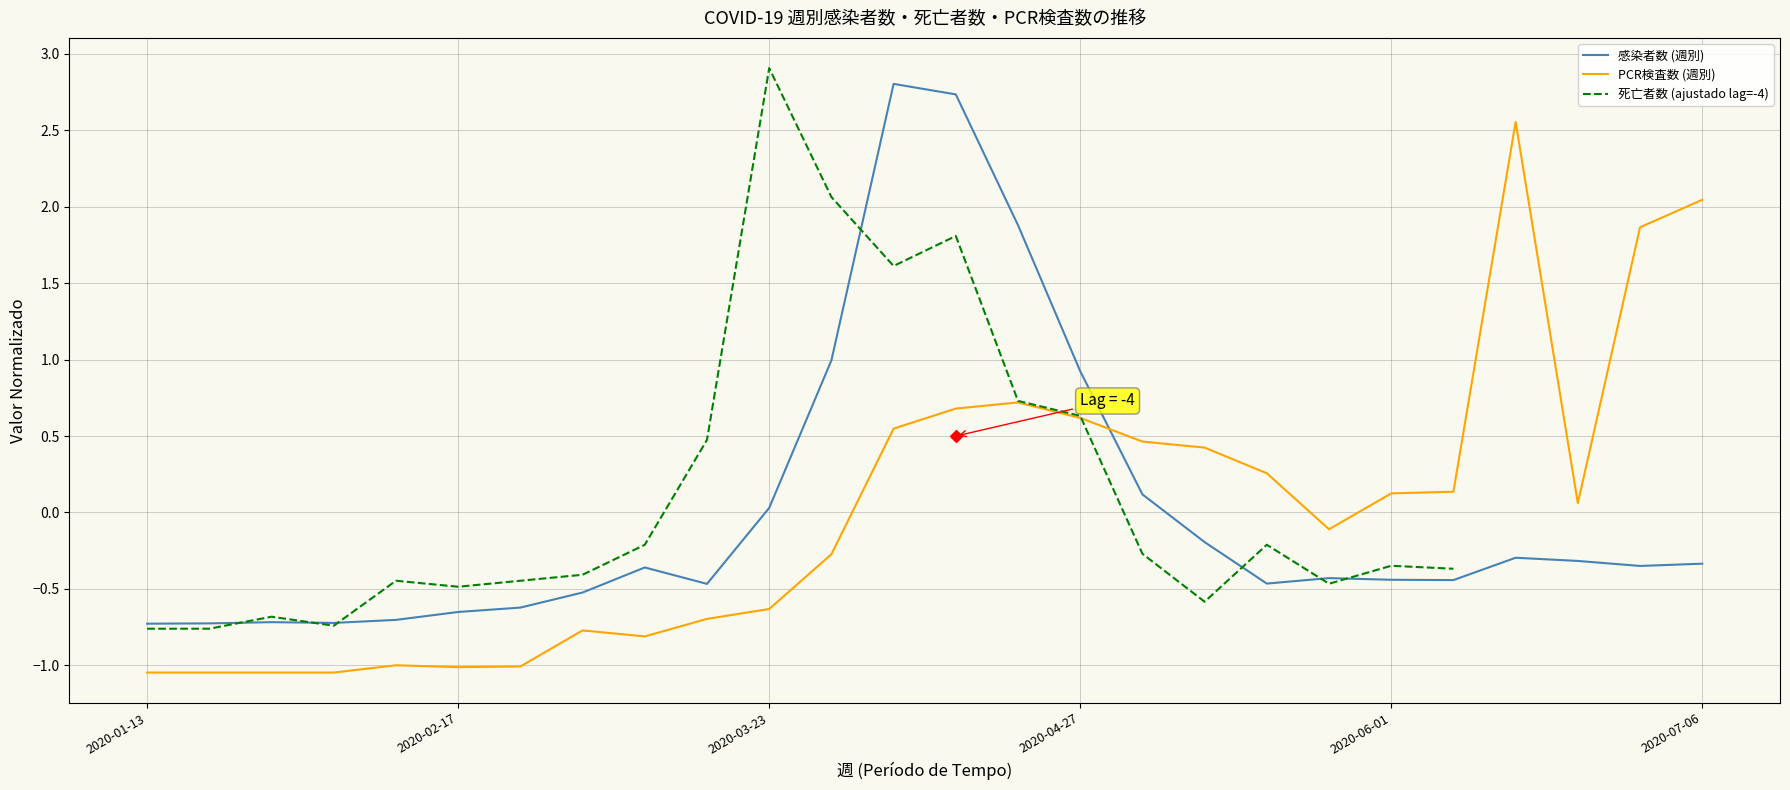

How many values in 感染者数 (週別) are above zero?

7